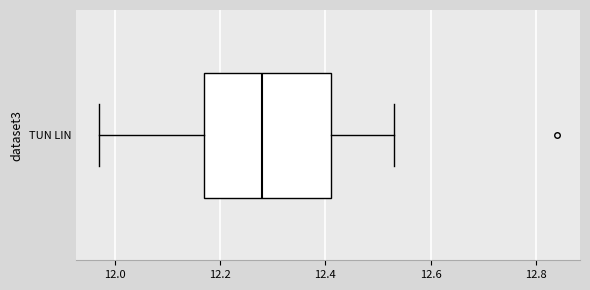

Where does the right whisker of the box for TUN LIN end on the x-axis? The values are not printed on the chart, so give them approximately, as read against the axis.

12.54